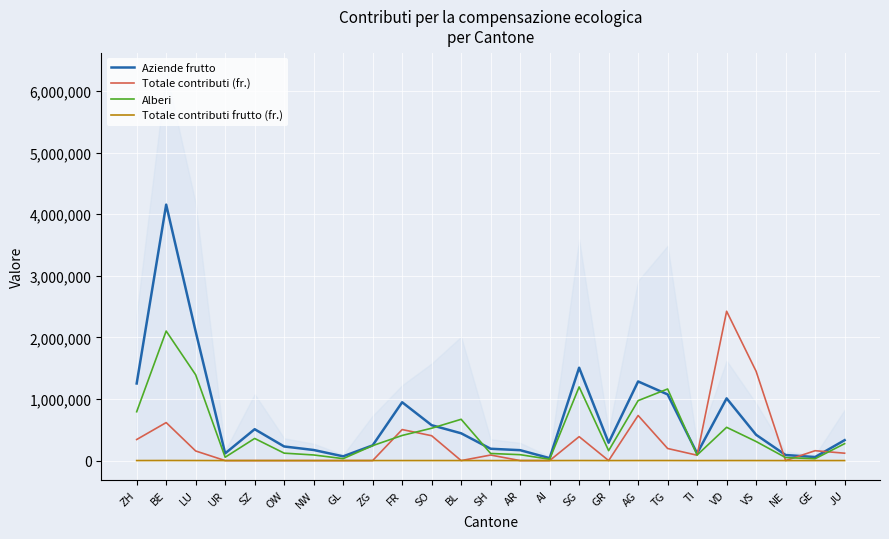

At how many categories does at least one series exceed 2816438?

1